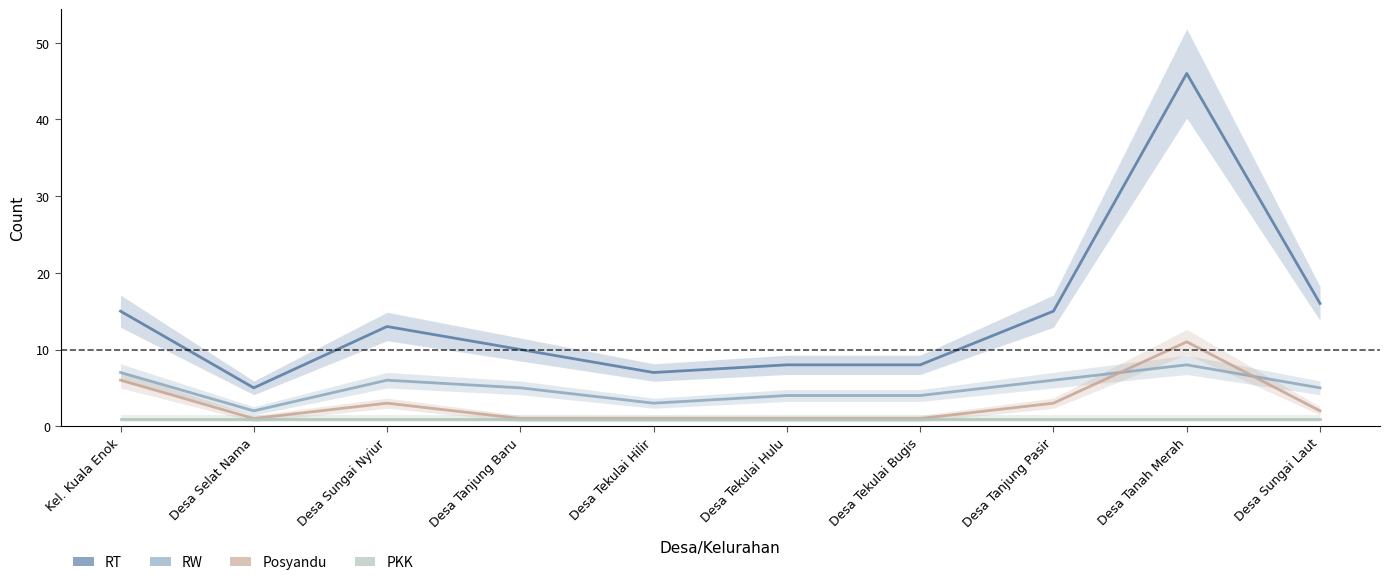

Does the chart display data point markers on the line(s)?

No